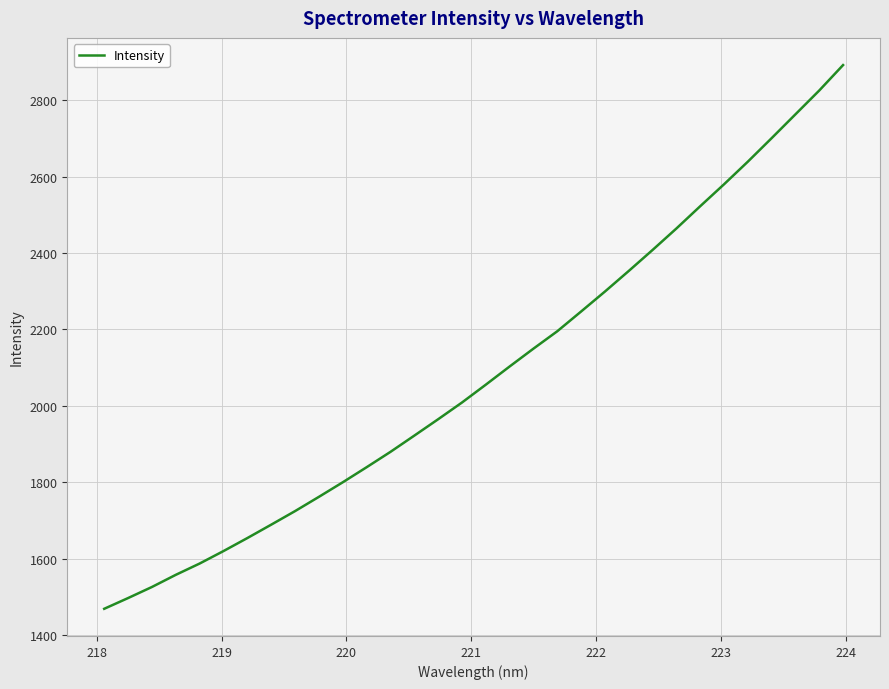

What is the difference between the maximum and minimum values?

1422.9